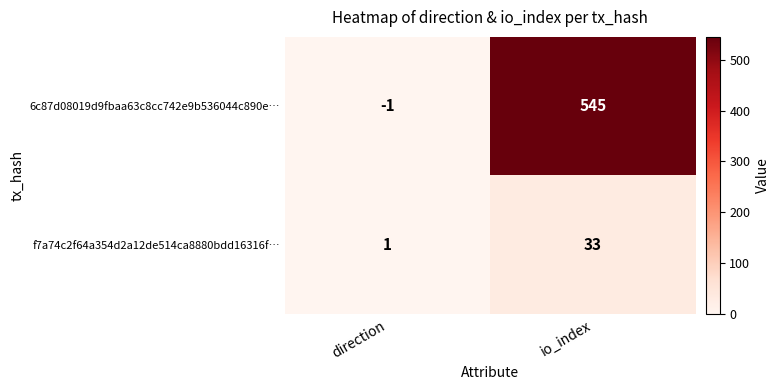

True or false: f7a74c2f64a354d2a12de514ca8880bdd16316f… has a value of 11 at io_index.

False